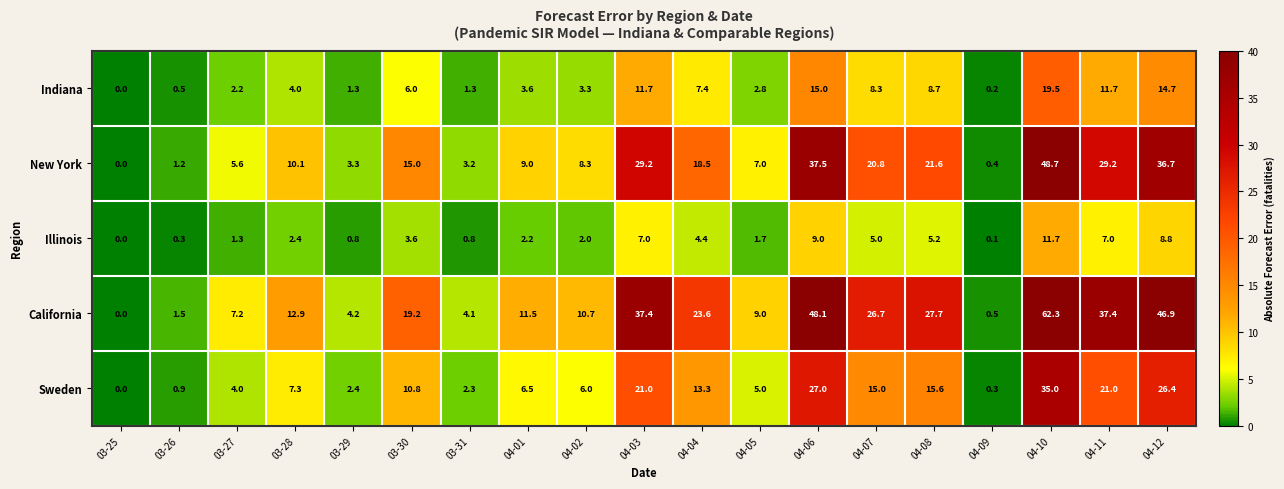

List the series in order of their overall mean, highest first.

California, New York, Sweden, Indiana, Illinois